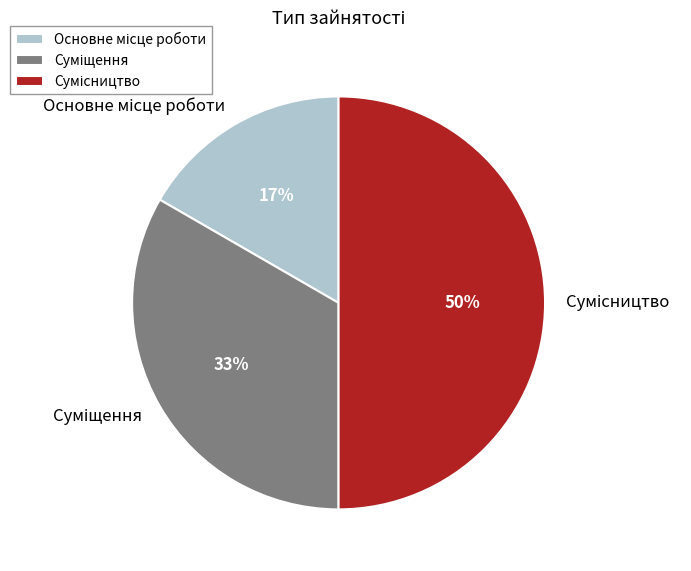

To the nearest percent, what is the difference between the largest and smallest slice percentages?

33%